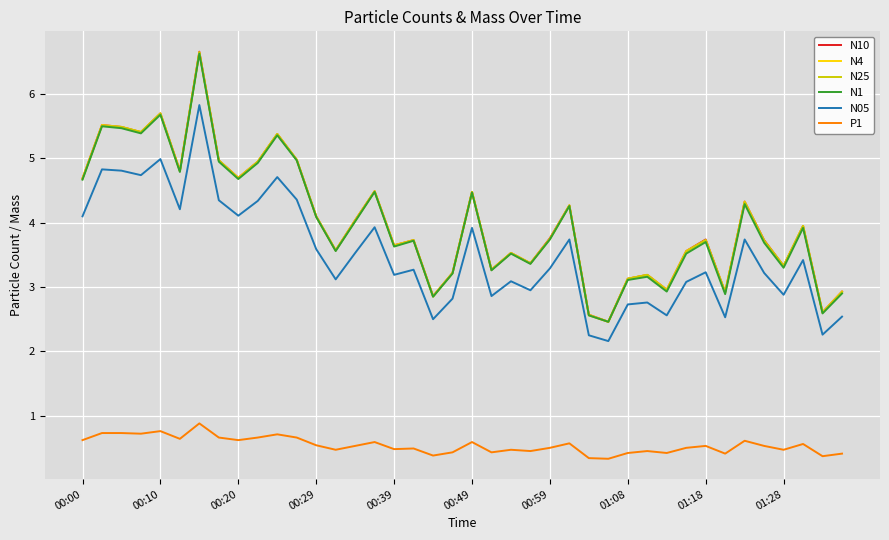

True or false: N25 and N05 intersect in this chart.

False